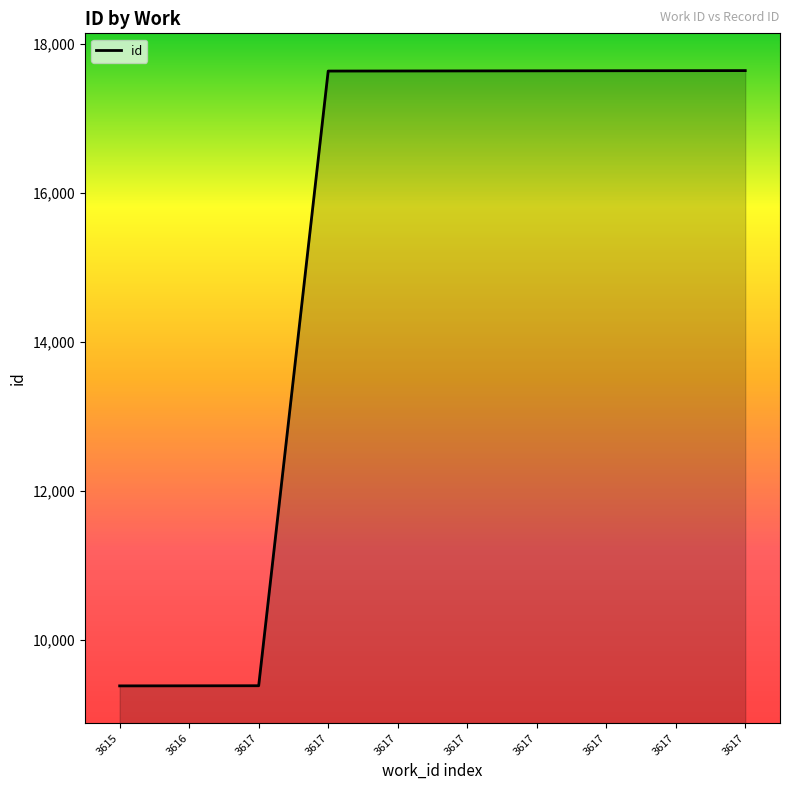

What is the difference between the maximum and minimum values?

8255